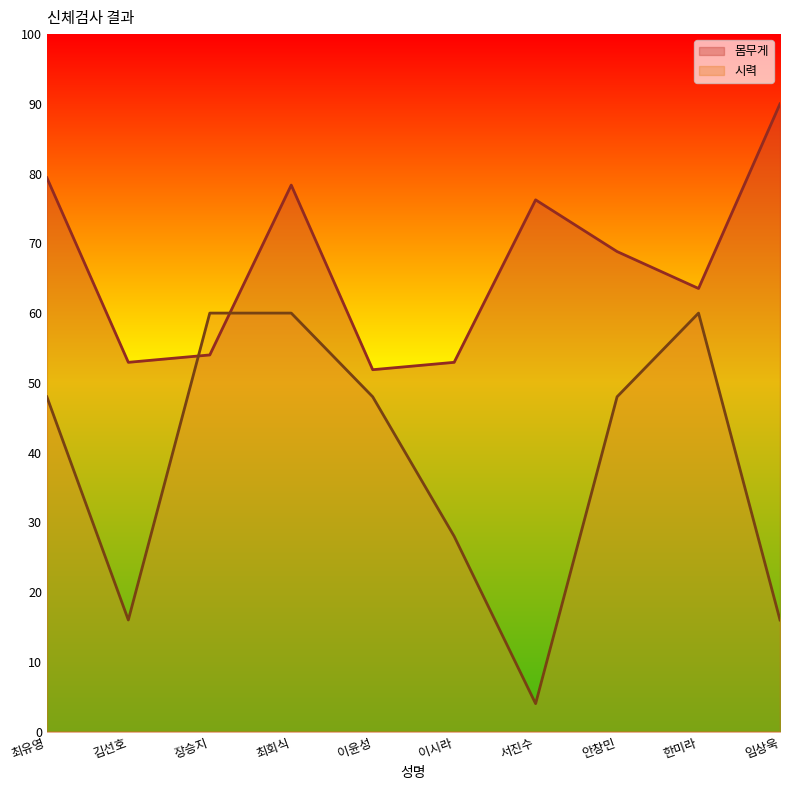

What is the sum of all 몸무게 values?

668.1